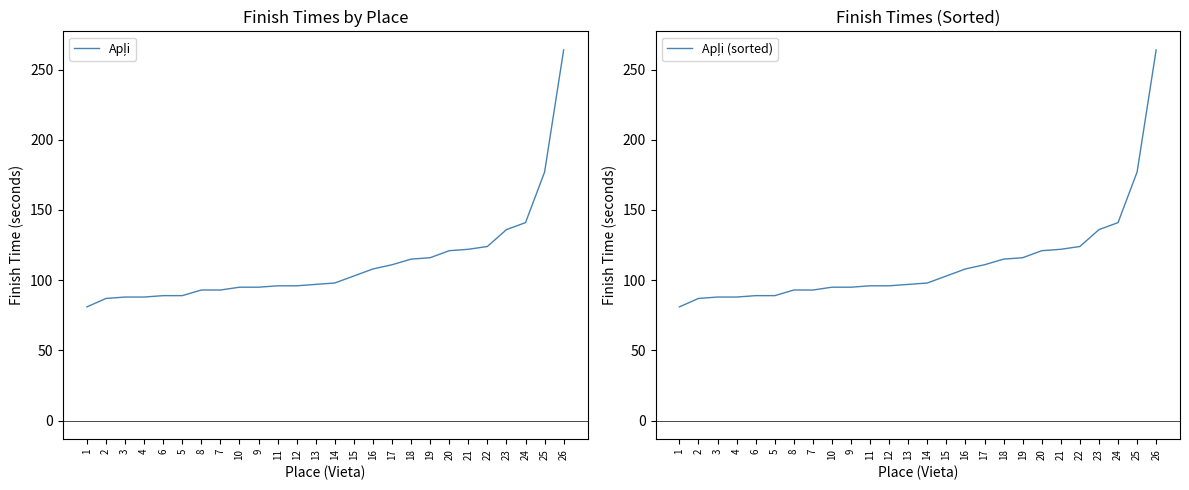

Reading left to right, what are all the values shown in this chart?

Apļi: 1=81	2=87	3=88	4=88	6=89	5=89	8=93	7=93	10=95	9=95	11=96	12=96	13=97	14=98	15=103	16=108	17=111	18=115	19=116	20=121	21=122	22=124	23=136	24=141	25=177	26=264
Apļi (sorted): 1=81	2=87	3=88	4=88	6=89	5=89	8=93	7=93	10=95	9=95	11=96	12=96	13=97	14=98	15=103	16=108	17=111	18=115	19=116	20=121	21=122	22=124	23=136	24=141	25=177	26=264